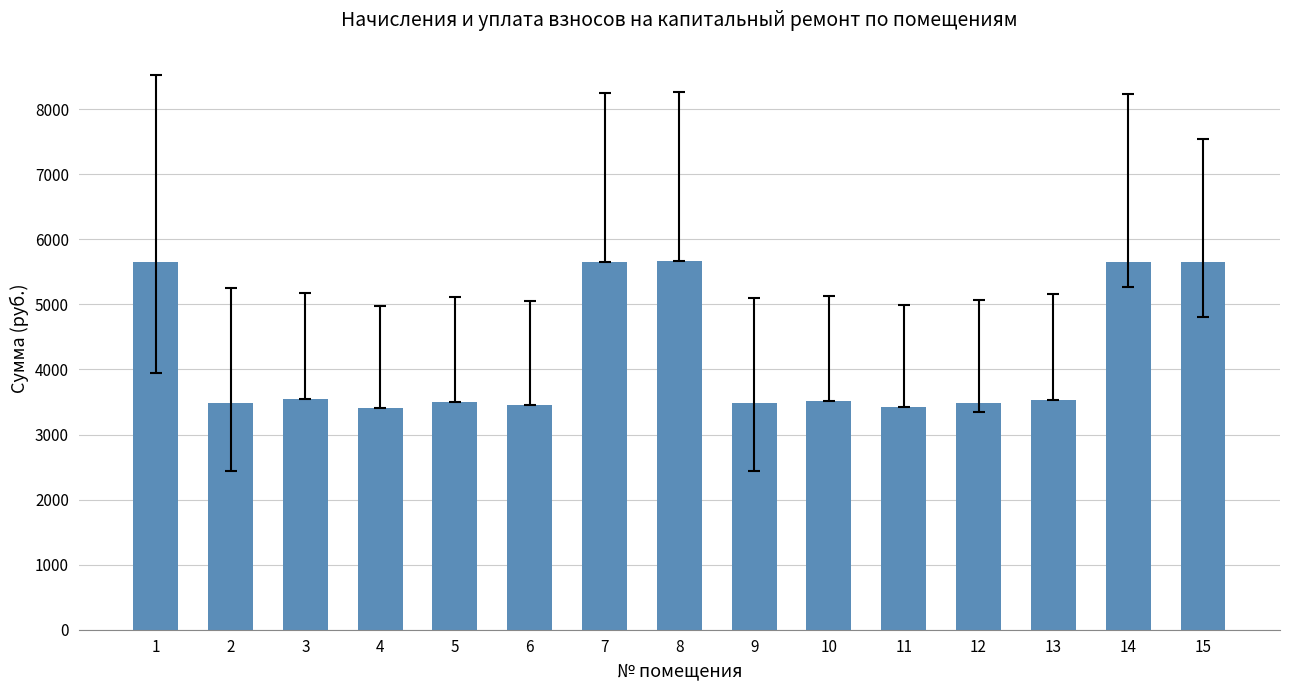

What is the value of the 3rd bar from the left?

3543.8